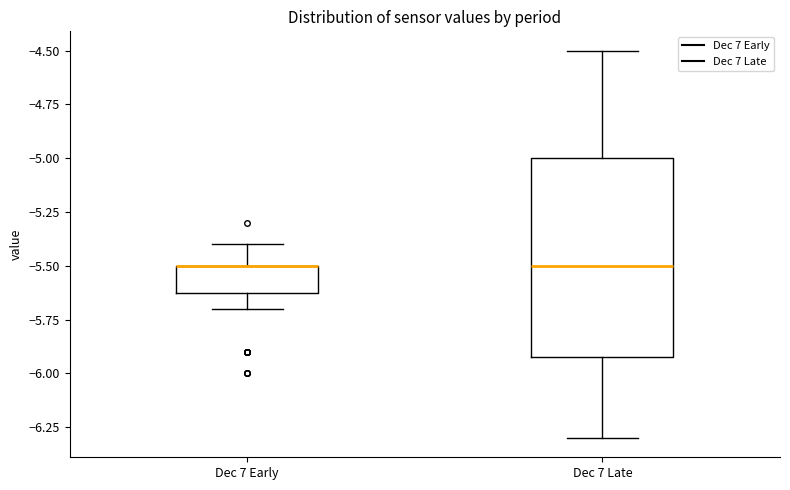

Where does the lower whisker of the box for Dec 7 Late end on the y-axis? The values are not printed on the chart, so give them approximately, as read against the axis.

-6.3